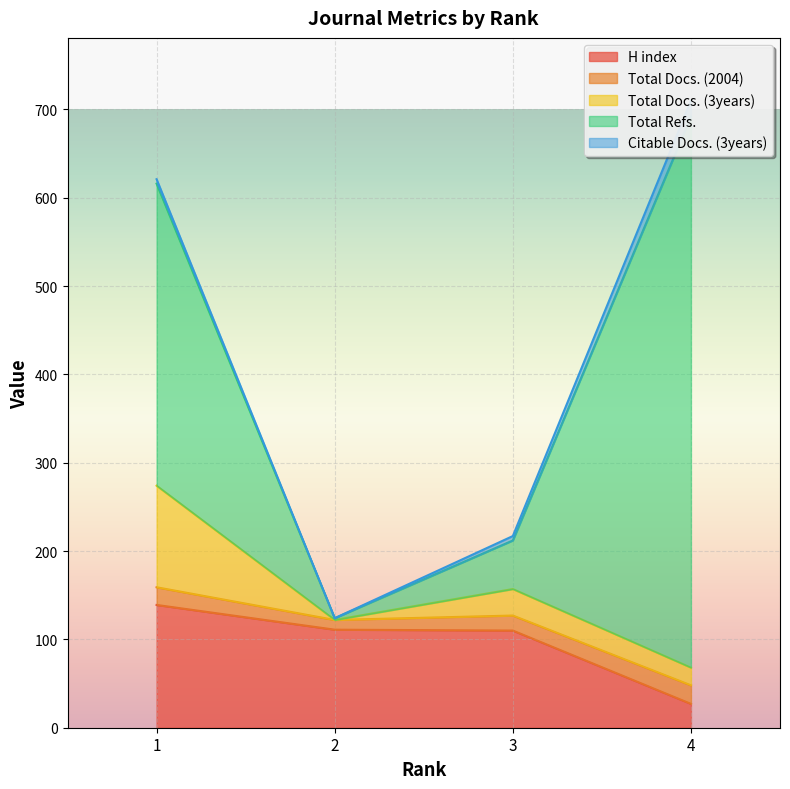

Count the number of categories in the chart.

4